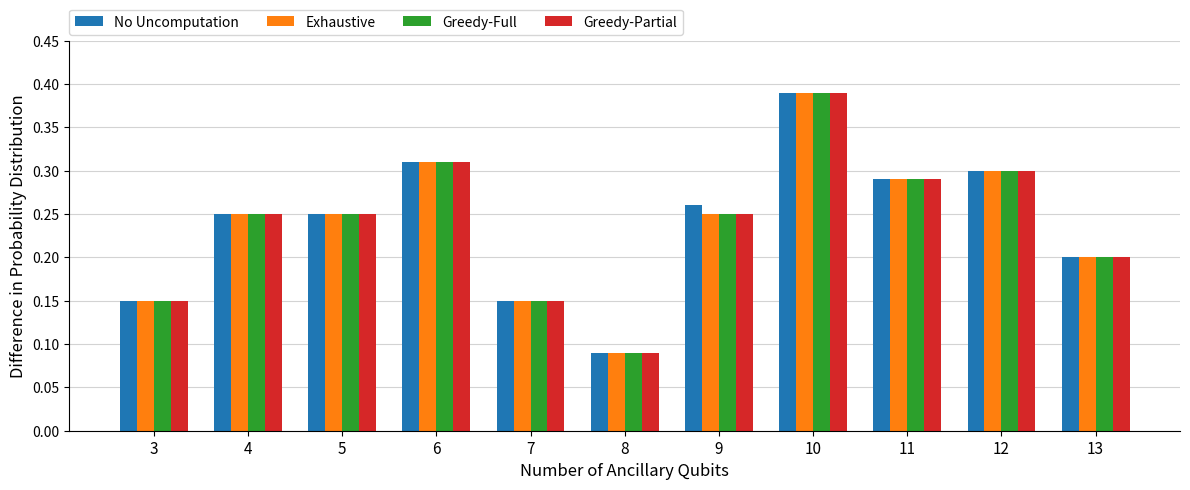

How many Exhaustive values are between 0 and 1?

11